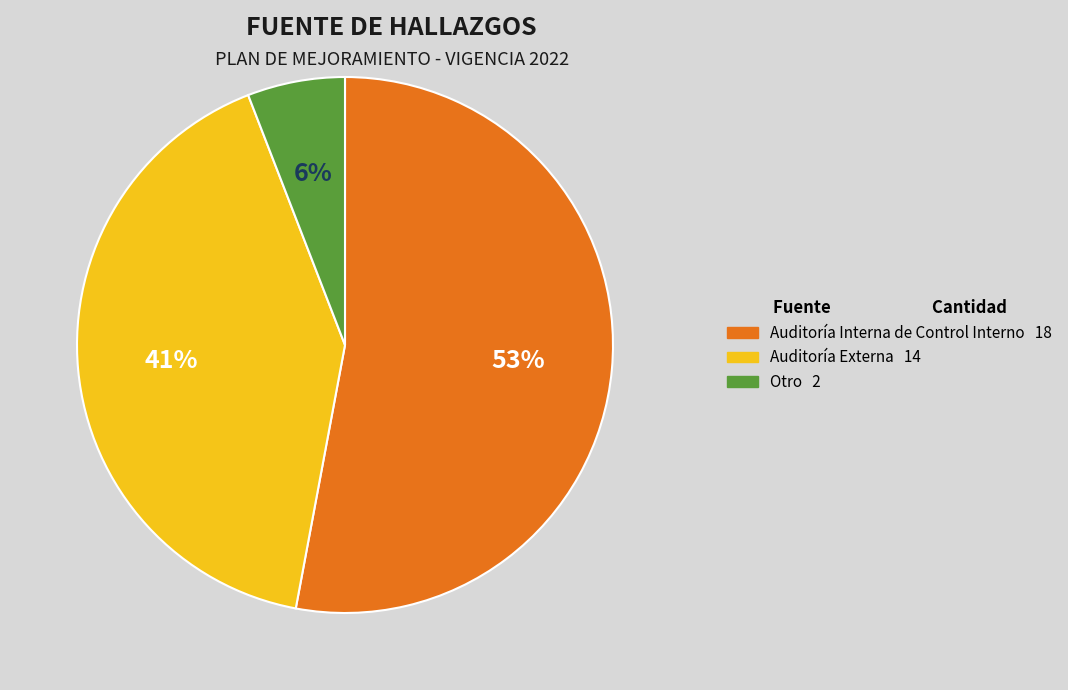

To the nearest percent, what portion does Auditoría Externa represent?

41%